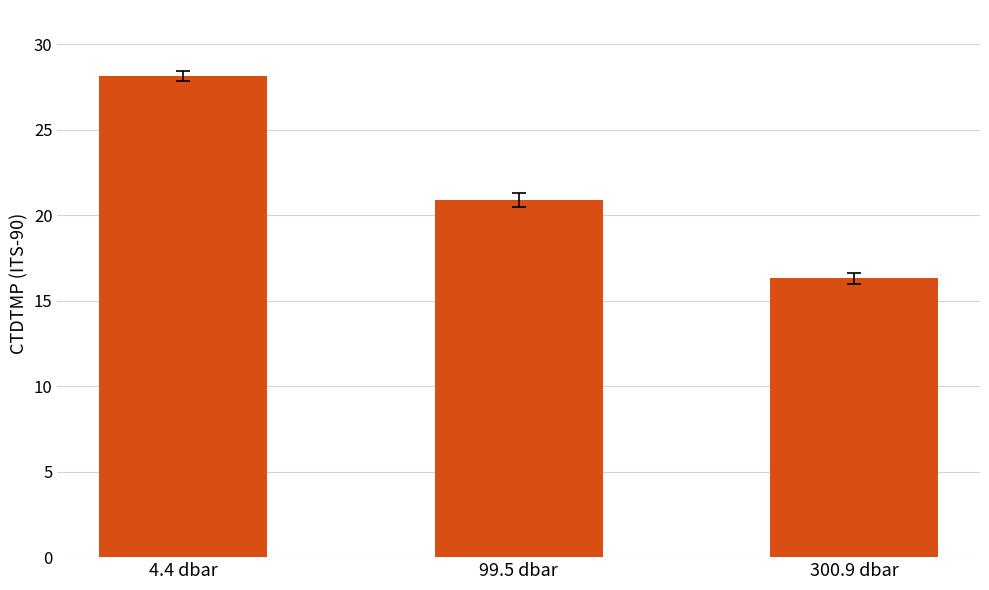

How many bars are there in total?

3